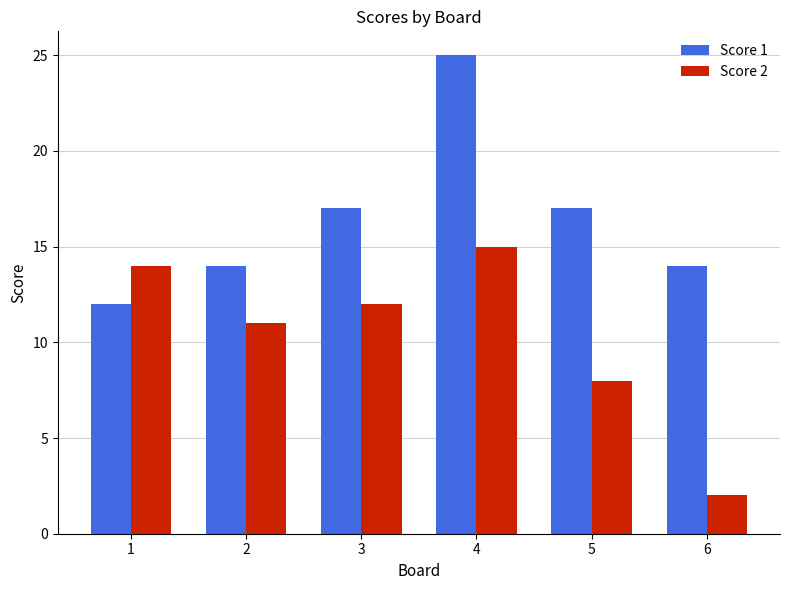

Which category has the lowest value across all series?

6